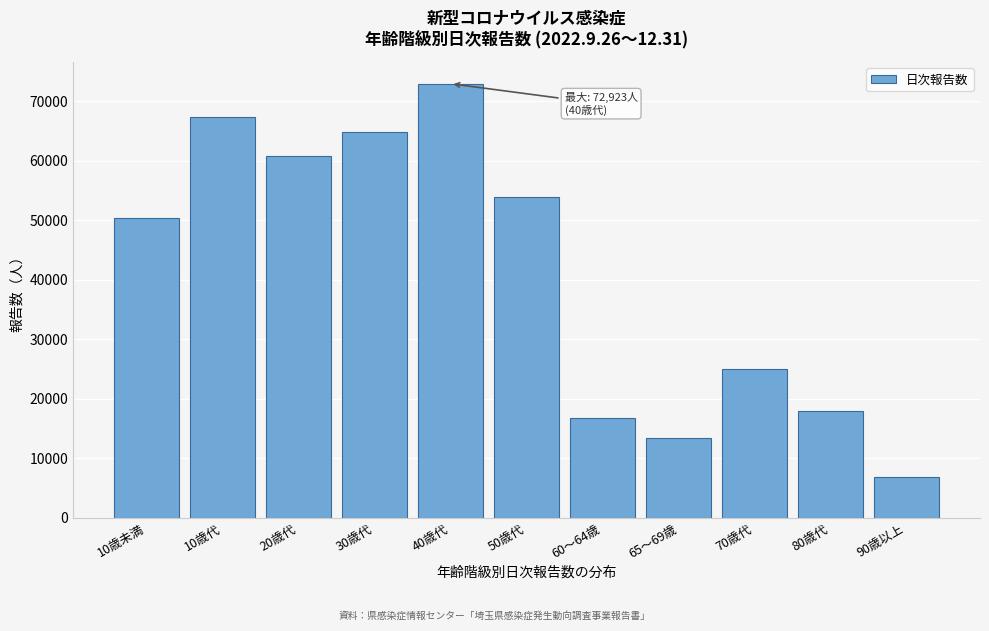

Reading left to right, extract all data points from this chart.

50381	67331	60730	64745	72923	53848	16812	13454	25044	17938	6918